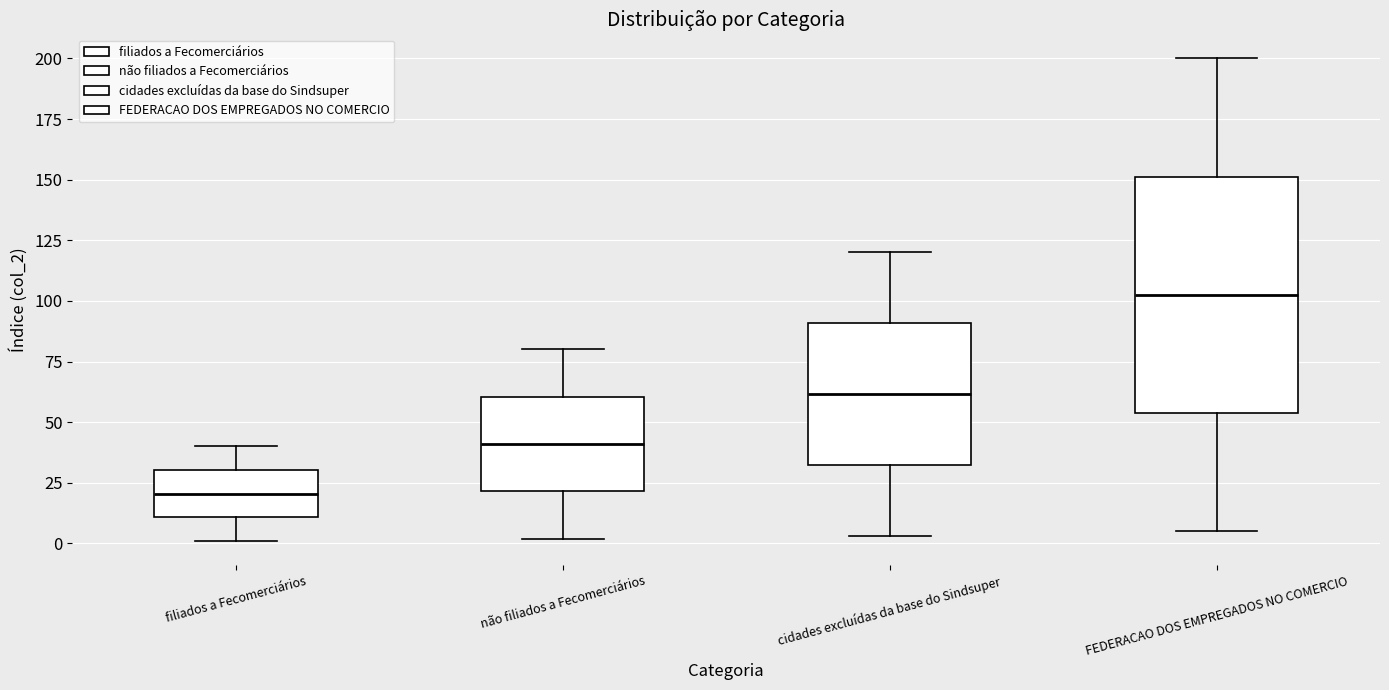

Which box is the tallest, from its lower edge to its upper edge?

FEDERACAO DOS EMPREGADOS NO COMERCIO